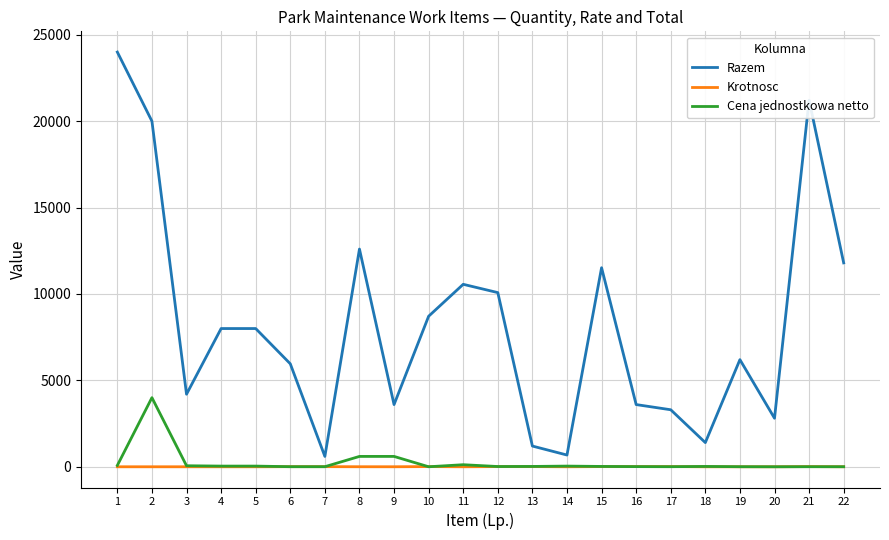

True or false: Krotnosc and Razem cross at least once.

False